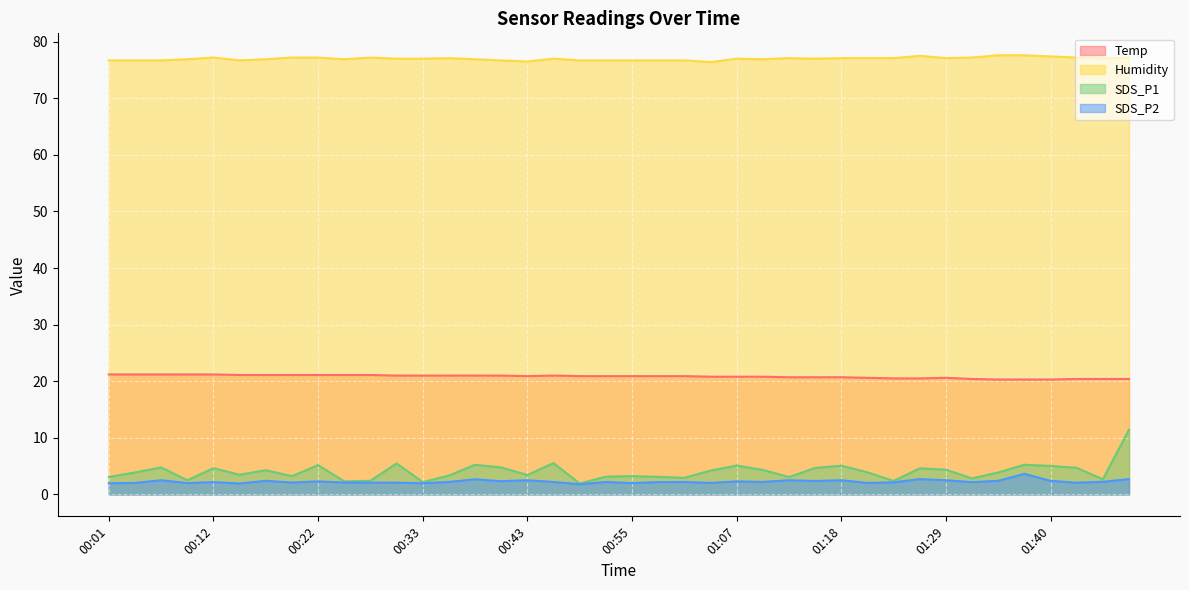

How many categories are shown in the chart?

40